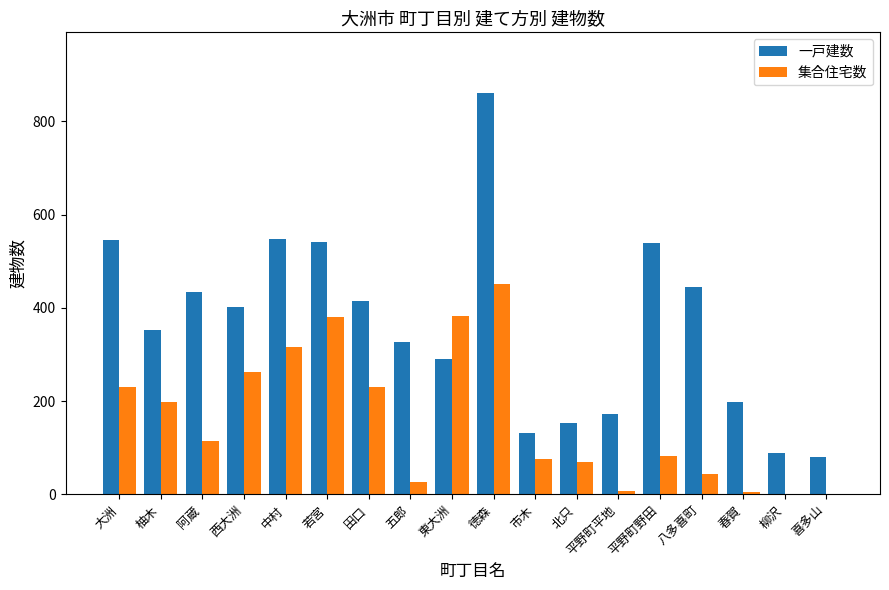

At which label does 集合住宅数 reach its peak?

徳森